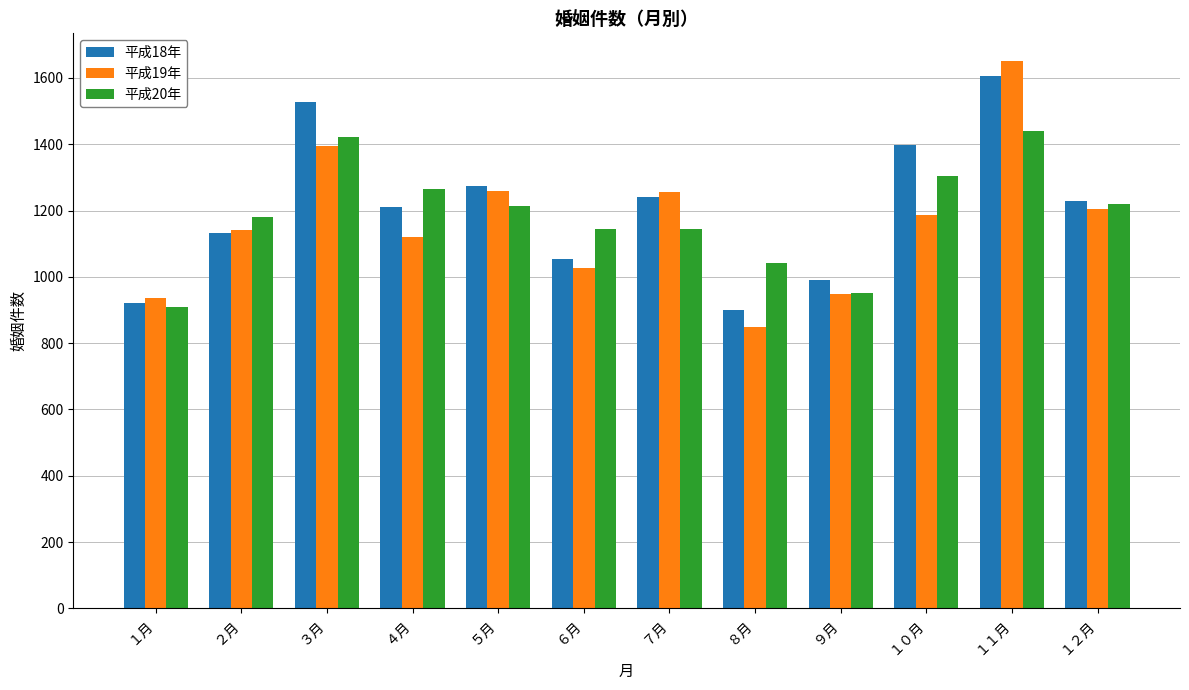

What position from the right is １２月?

1